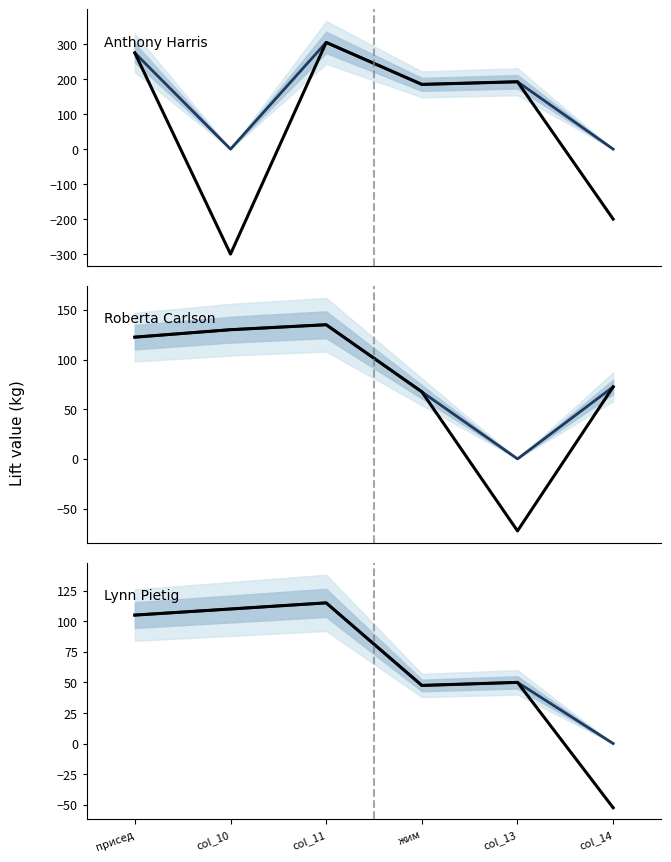

Rank the categories by Lynn Pietig (actual) value from highest to lowest.

col_11, col_10, присед, col_13, жим, col_14